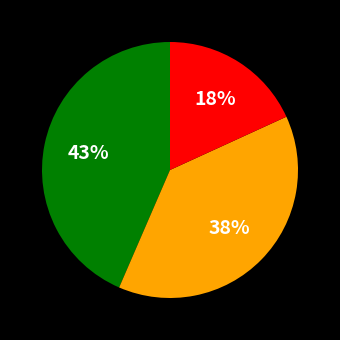

How many segments does this pie chart have?

3